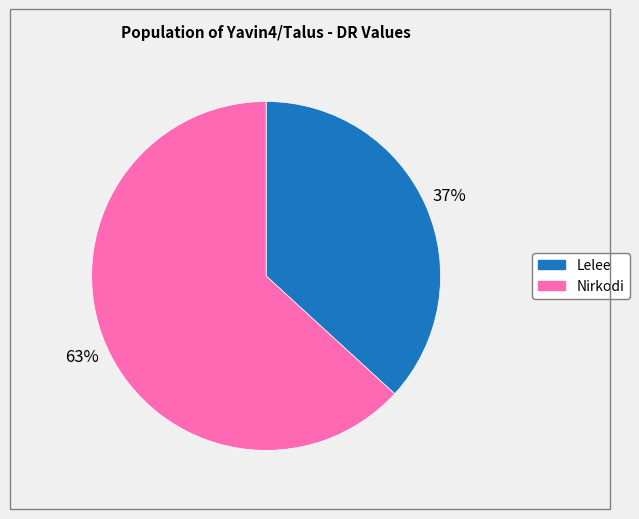

True or false: Nirkodi accounts for 68% of the total.

False